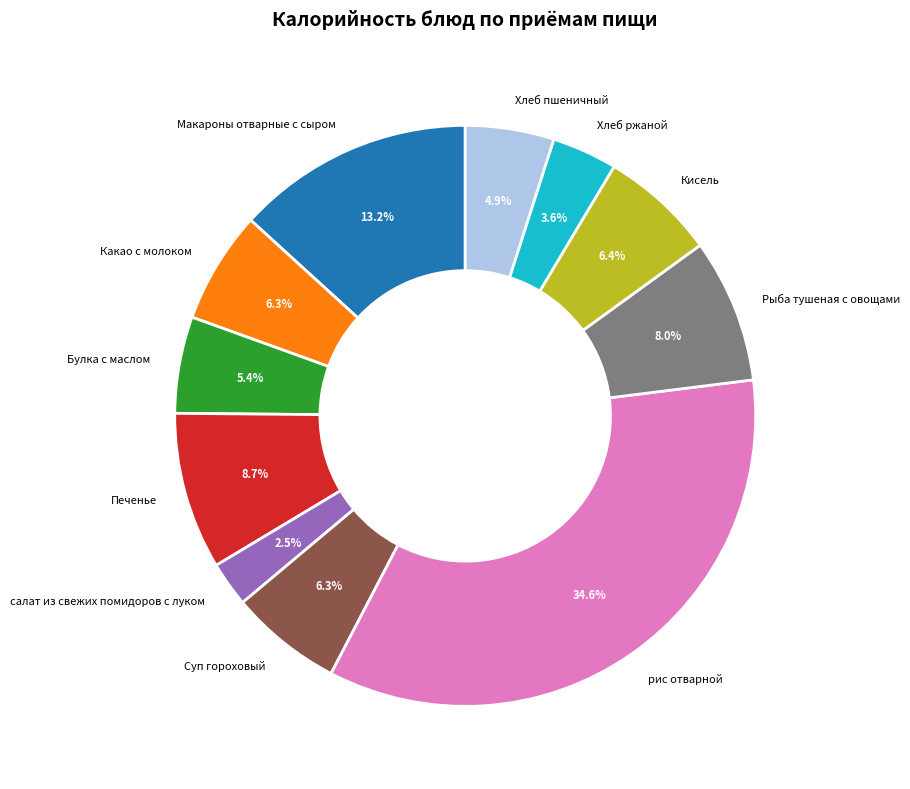

Do Печенье and Макароны отварные с сыром together represent more than half of the pie?

No